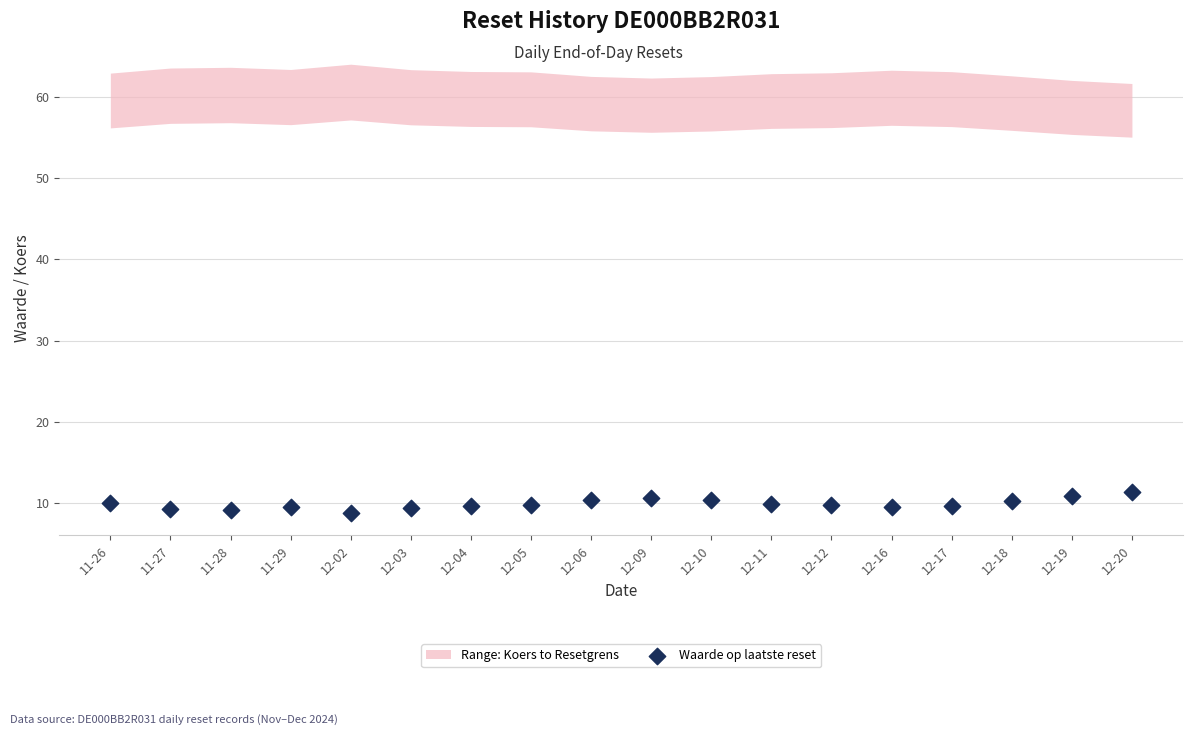

What is the range of Y values (max minus min)?

2.5